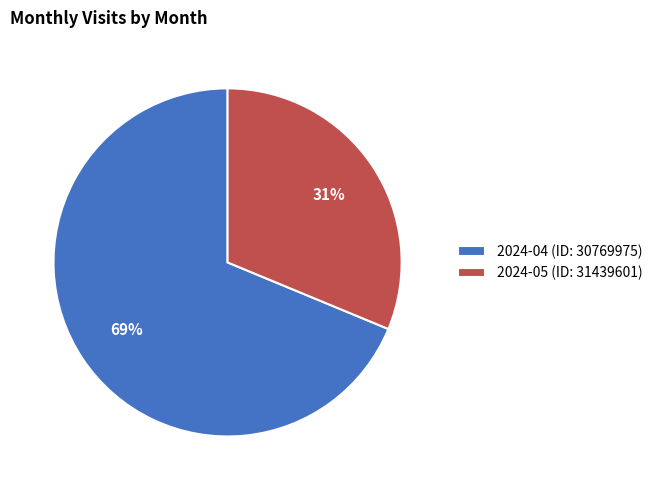

To the nearest percent, what is the average slice percentage?

50%